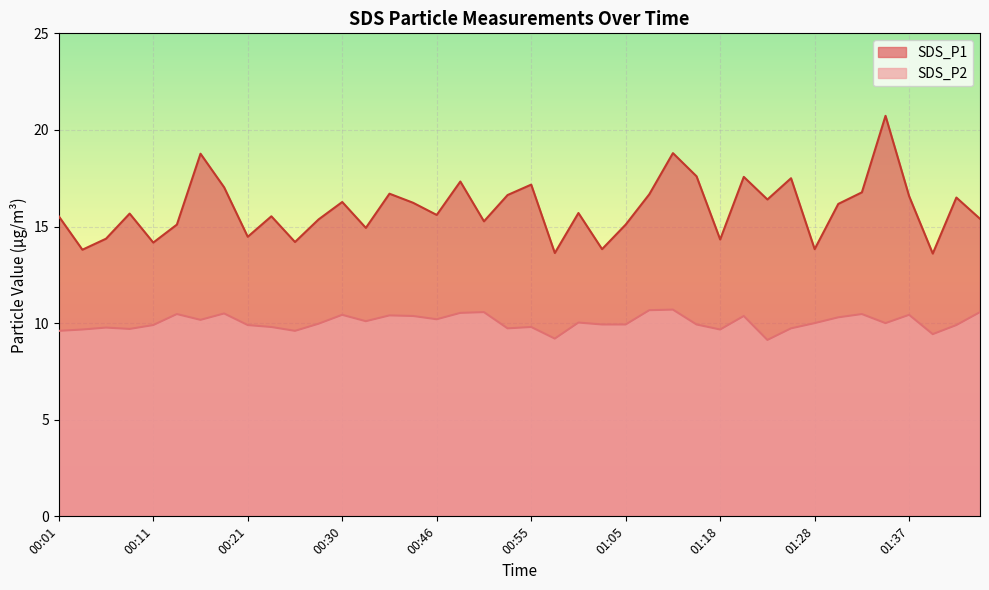

List the series in order of their overall mean, highest first.

SDS_P1, SDS_P2